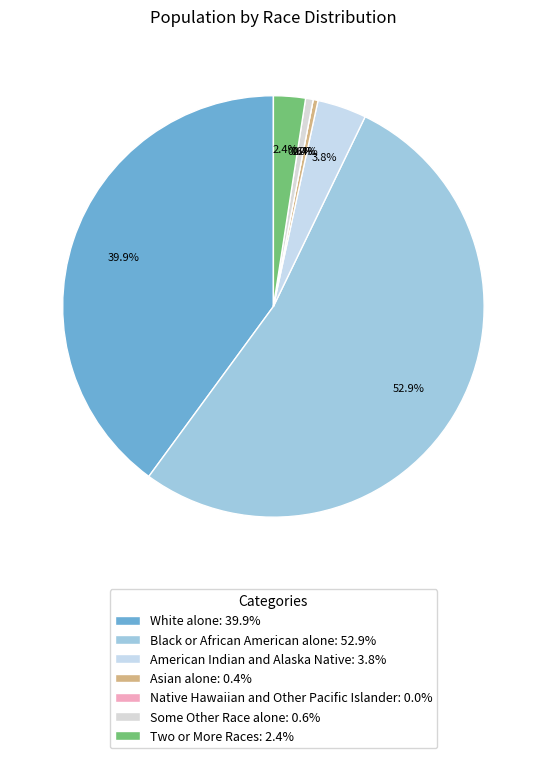

Does any single category account for the majority?

Yes